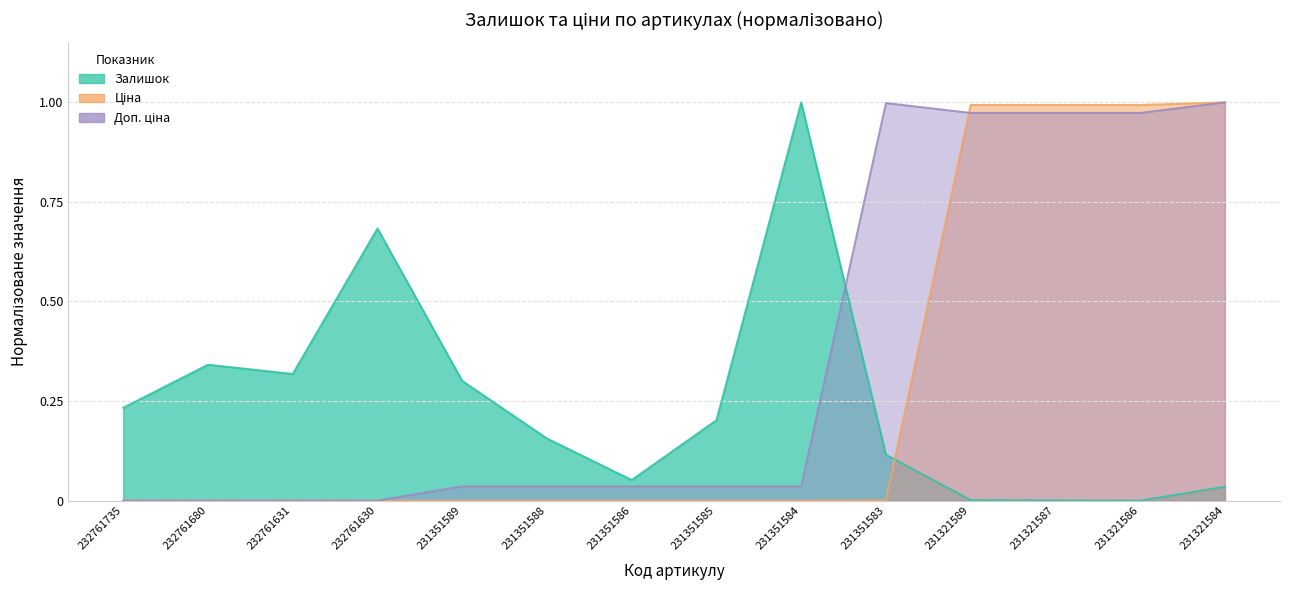

Reading left to right, list all the values displayed in this chart.

Залишок: 0.2	0.3	0.3	0.7	0.3	0.2	0.1	0.2	1.0	0.1	0.0	0.0	0.0	0.0
Ціна: 0.0	0.0	0.0	0.0	0.0	0.0	0.0	0.0	0.0	0.0	1.0	1.0	1.0	1.0
Доп. ціна: 0.0	0.0	0.0	0.0	0.0	0.0	0.0	0.0	0.0	1.0	1.0	1.0	1.0	1.0